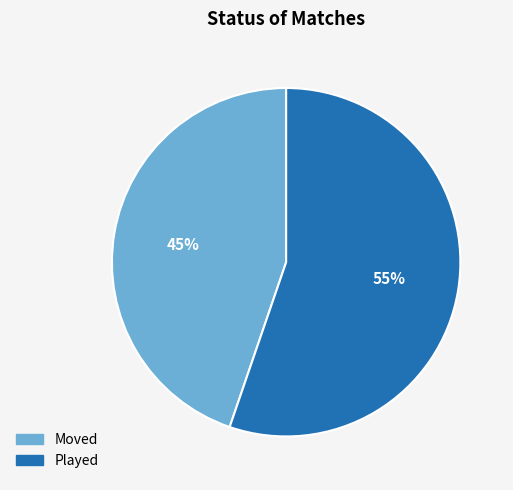

Between Moved and Played, which is larger?

Played